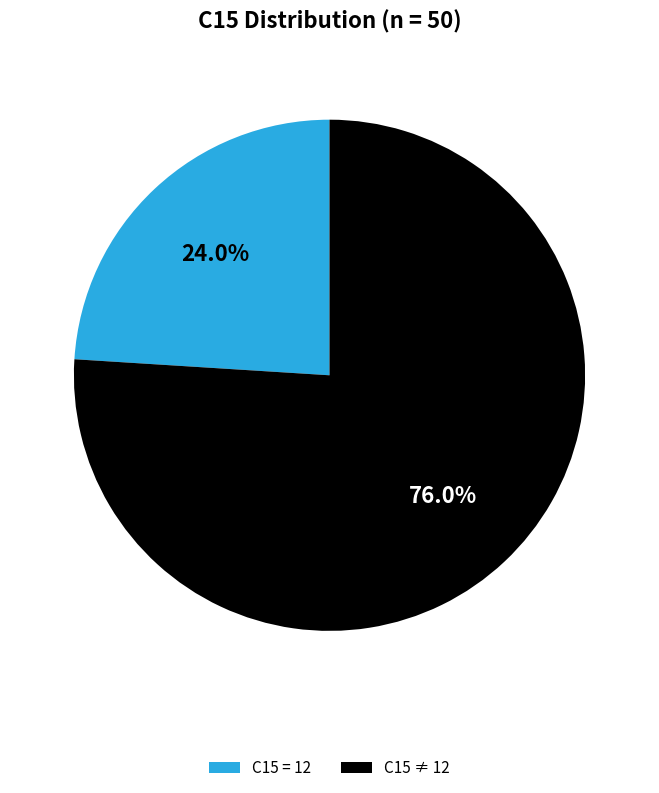

Does any single category account for the majority?

Yes